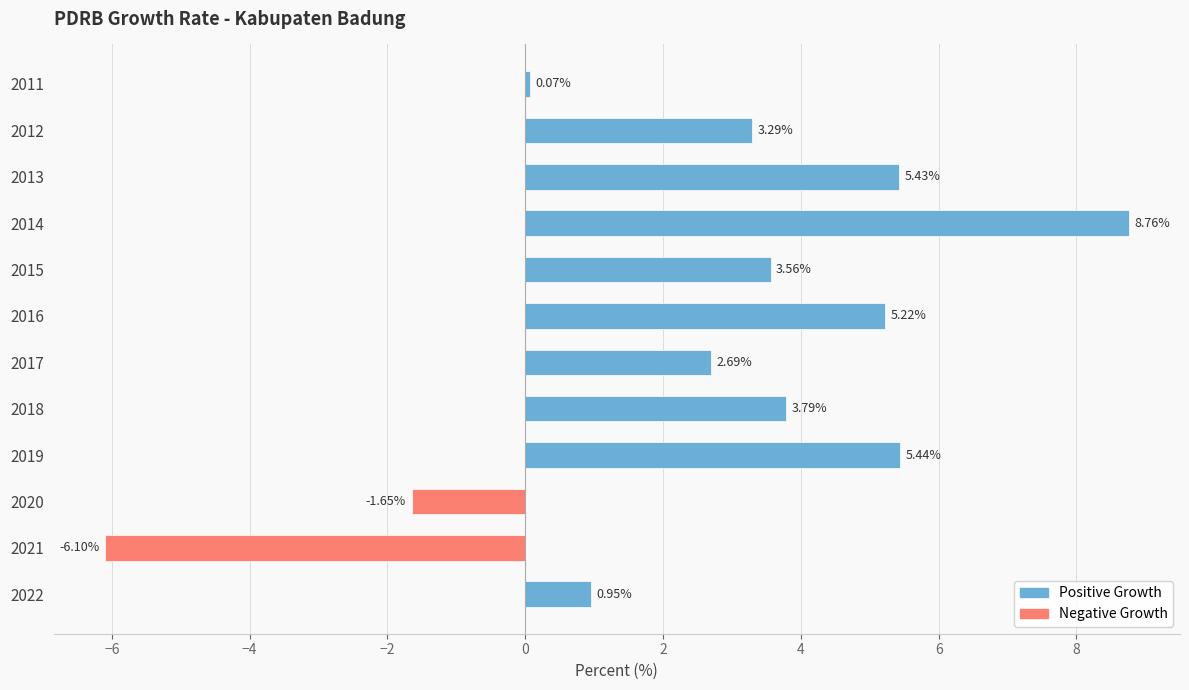

What is the difference between the maximum and minimum values?

14.9